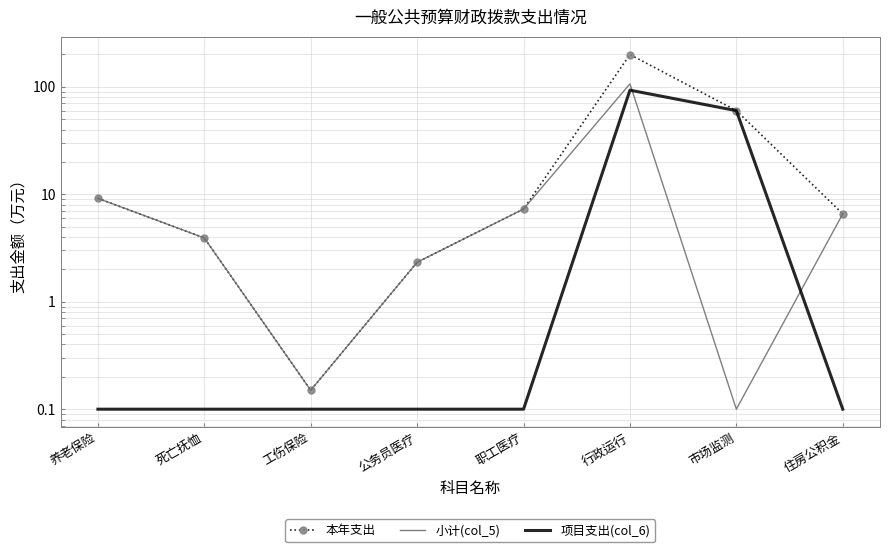

At which label is 本年支出 closest to 99?

市场监测